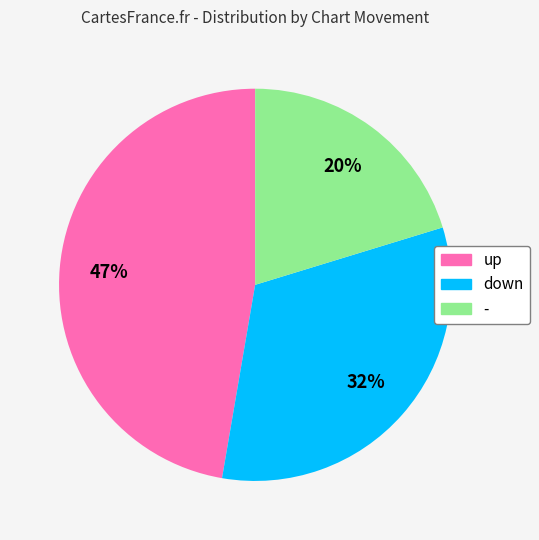

What is the ratio of the value at down to the value at -?

1.6